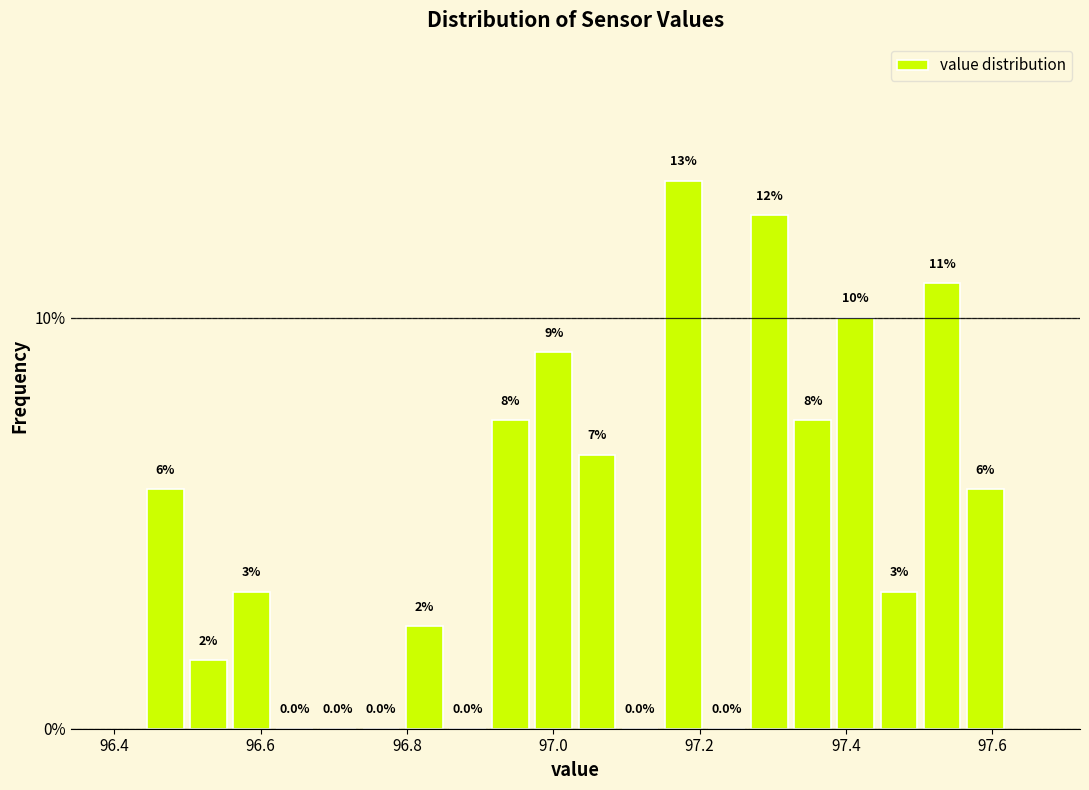

Around what value on the x-axis is the tallest bar? Give the approximate position of its centre, as read against the axis.

97.18